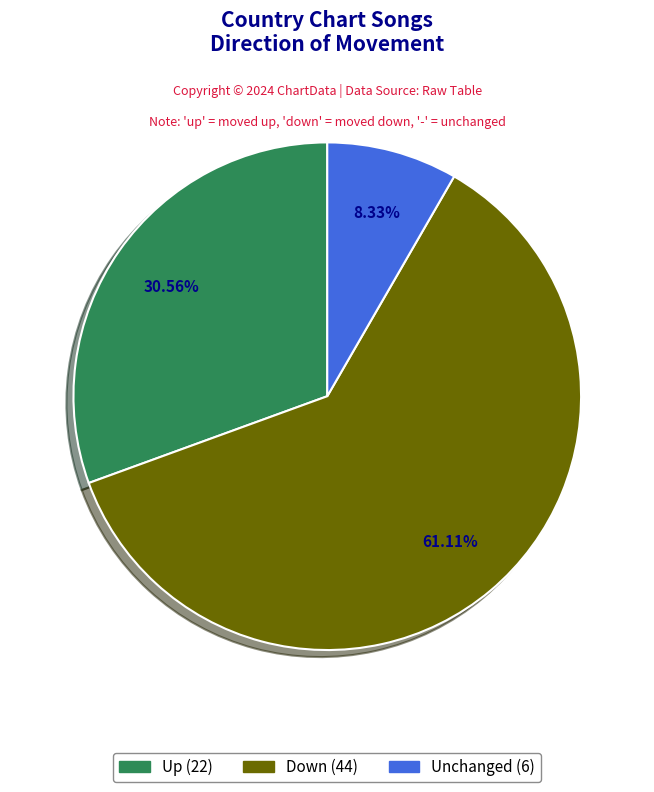

Does any single category account for the majority?

Yes